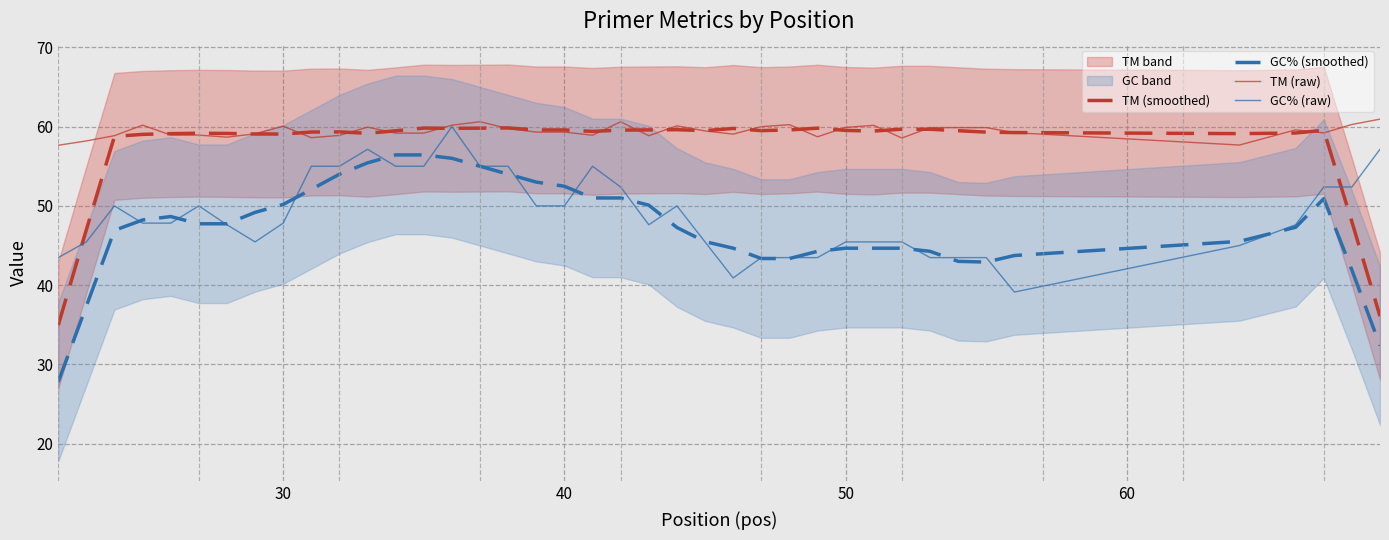

What is the minimum value for GC% (raw)?

39.1